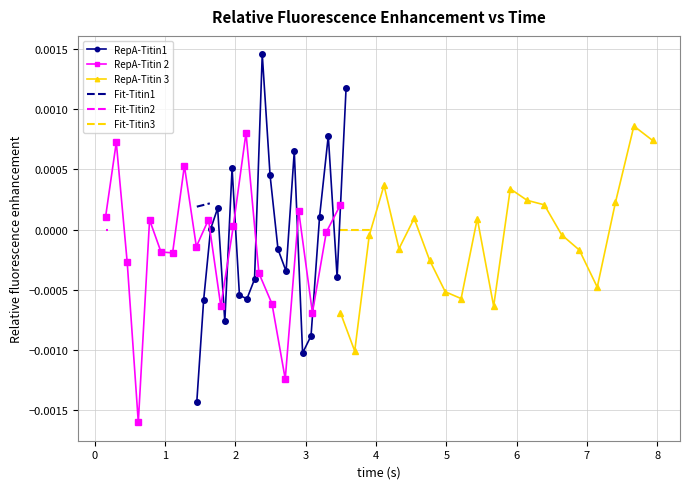

True or false: Fit-Titin3 has more than 0 interior local peaks.

False